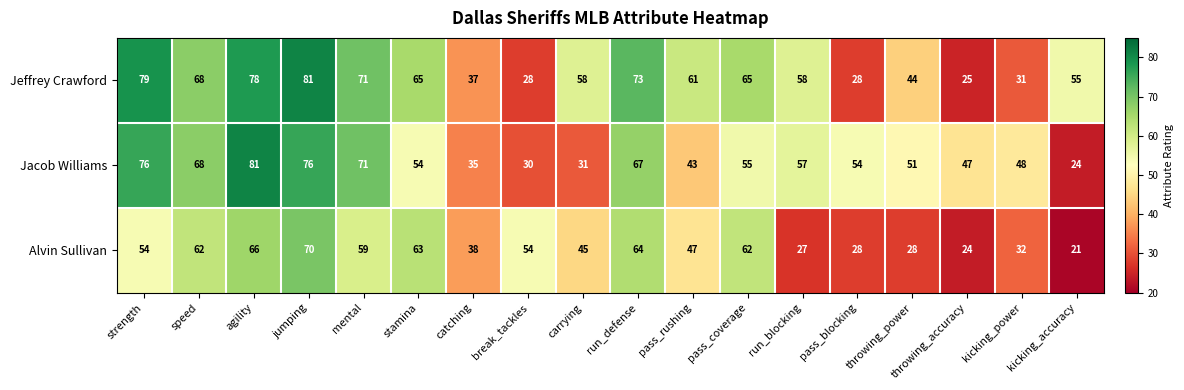

Which series has the widest spread of values?

Jacob Williams